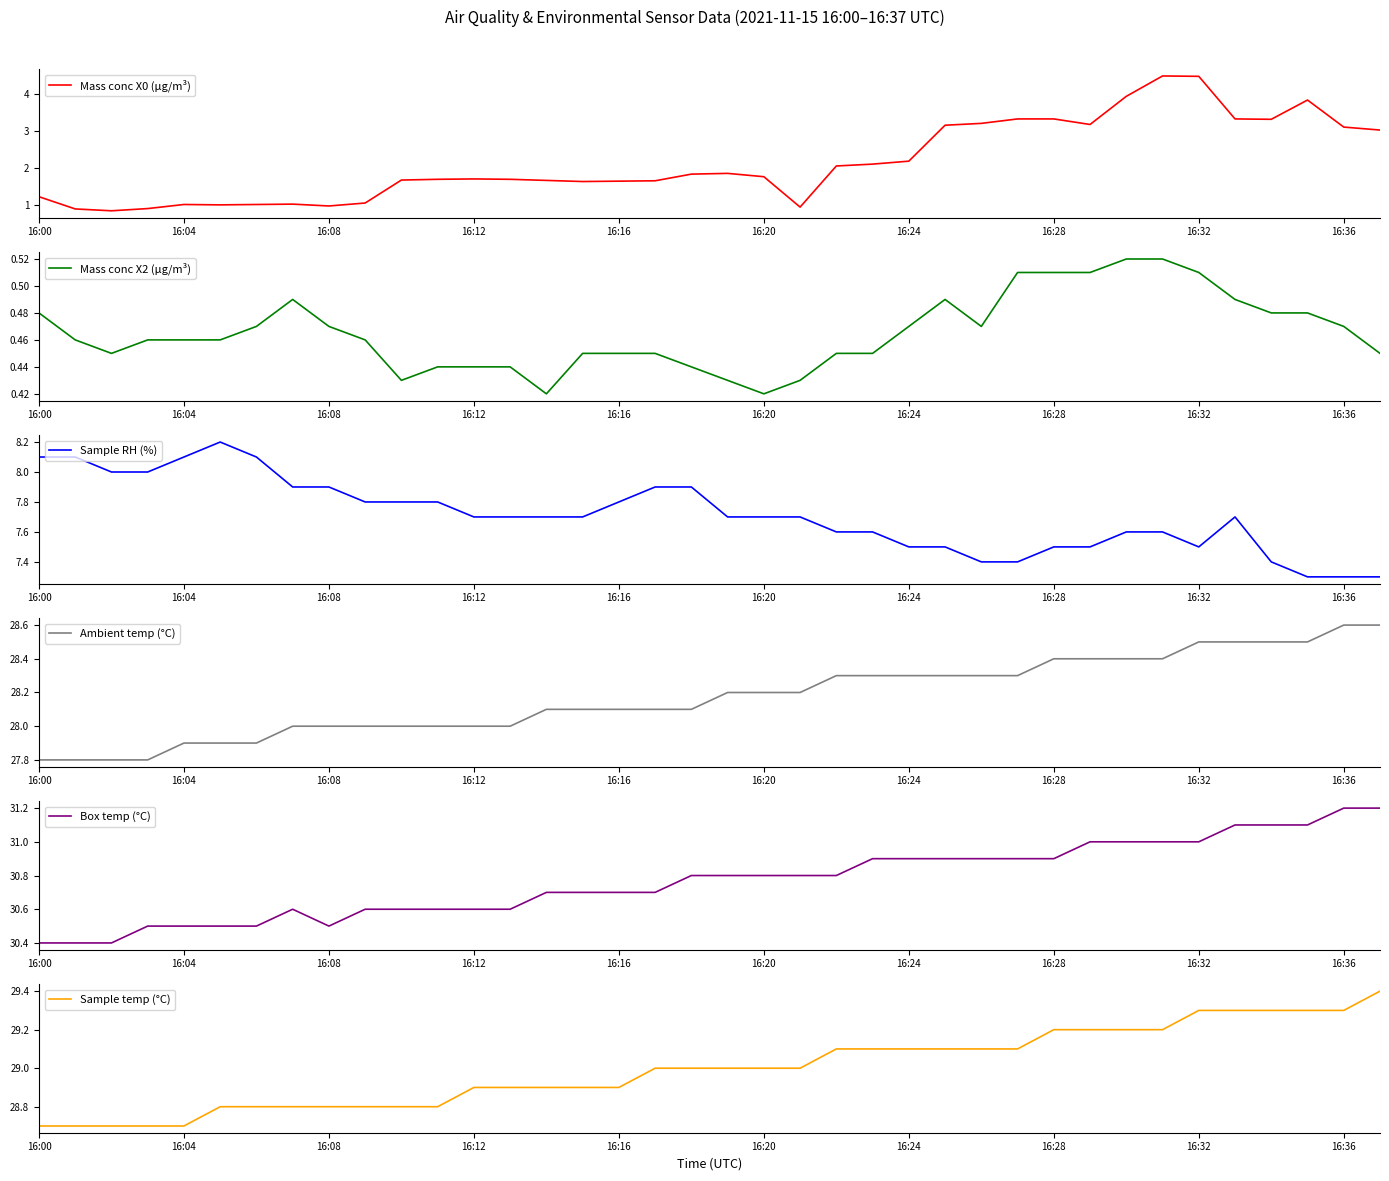

What is the total value across all series at 34?

100.1